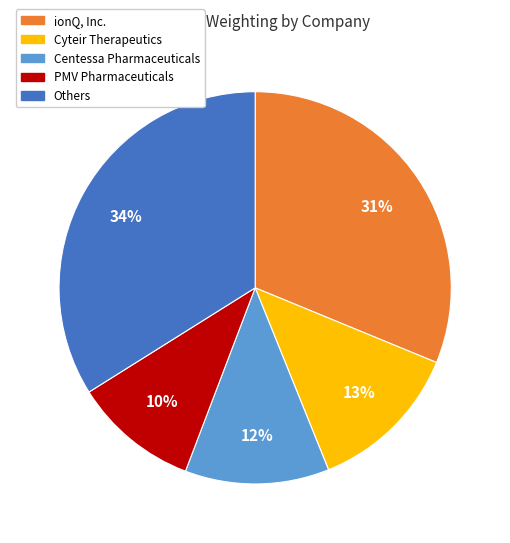

True or false: PMV Pharmaceuticals accounts for 10% of the total.

True